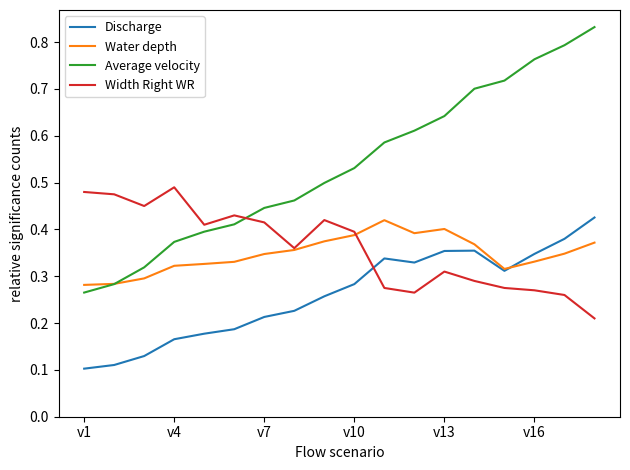

What are all the series names shown in the legend?

Discharge, Water depth, Average velocity, Width Right WR